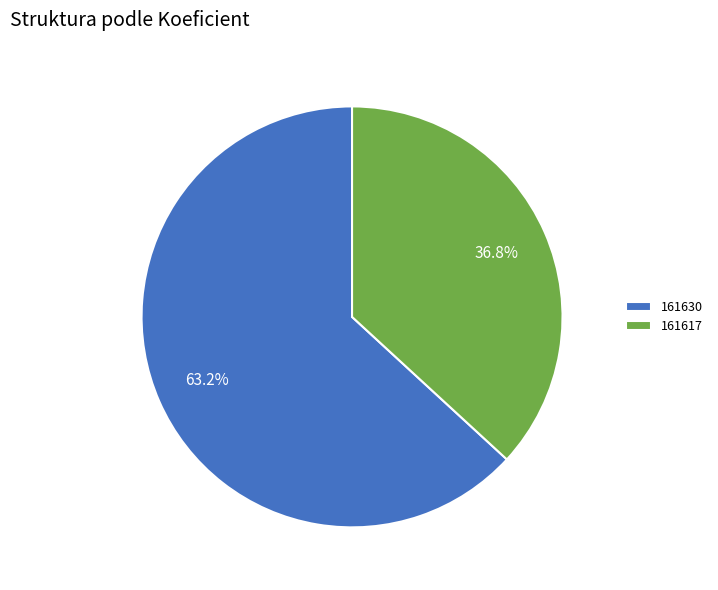

Which has a higher value, 161630 or 161617?

161630